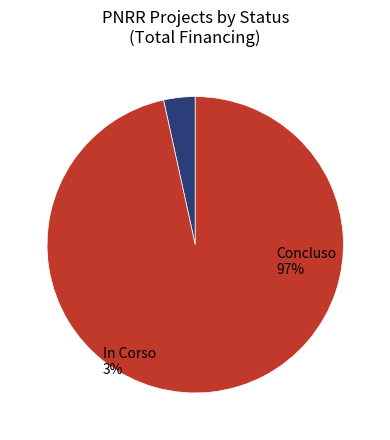

Rank the categories by value from highest to lowest.

Concluso, In Corso